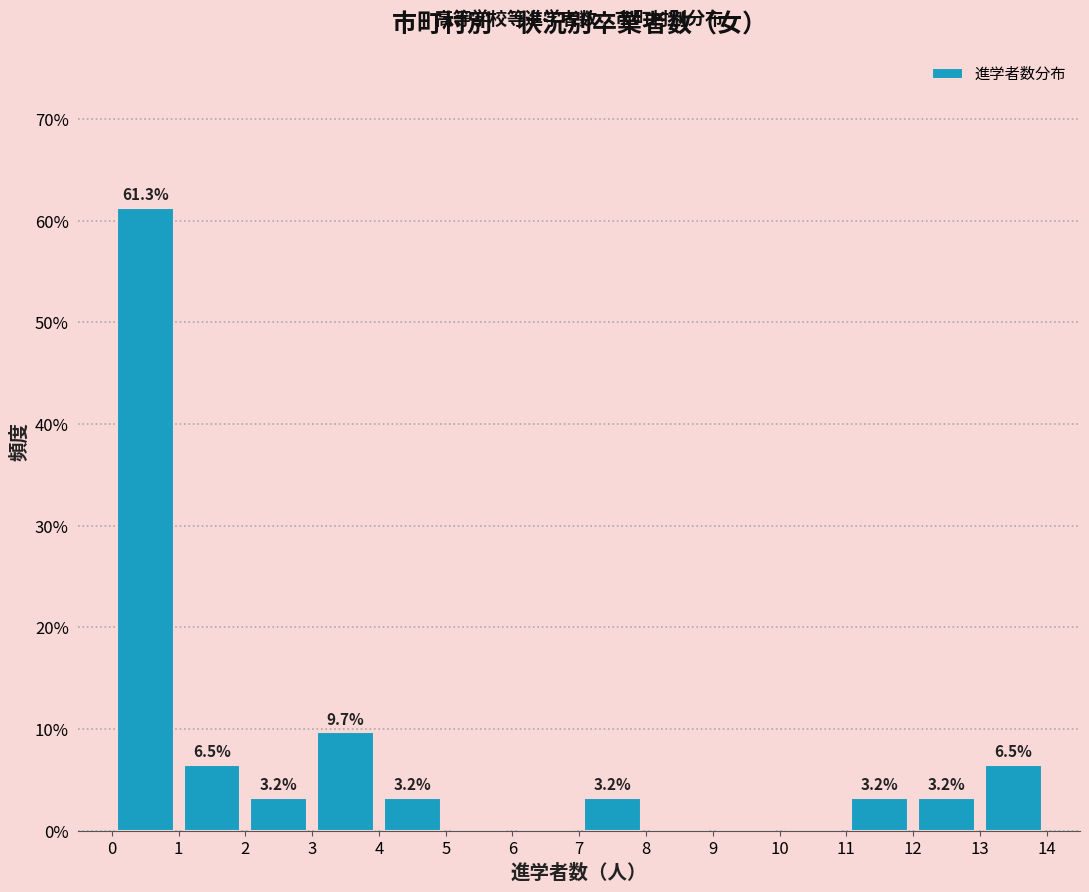

Over which range of the x-axis is the bar tallest?

0 to 1